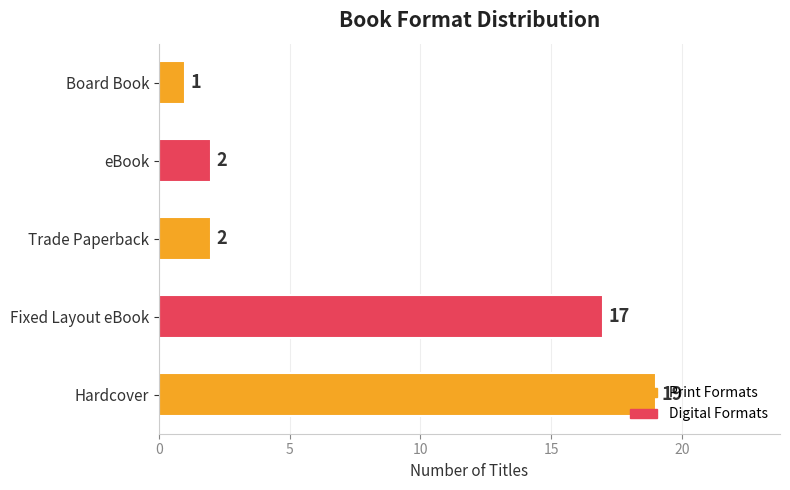

True or false: the data shows 2 at Trade Paperback.

True